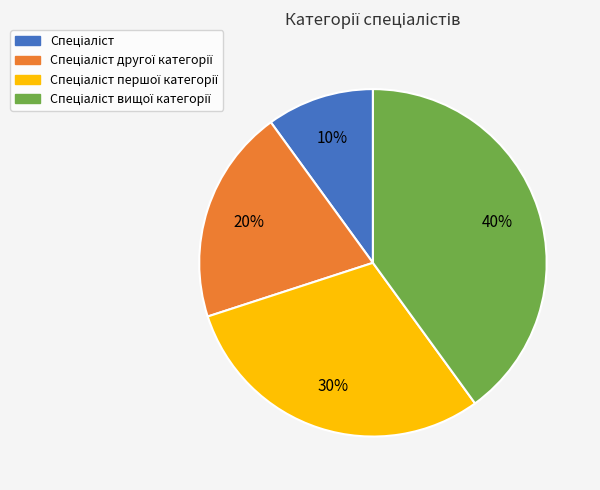

To the nearest percent, what is the difference between the largest and smallest slice percentages?

30%